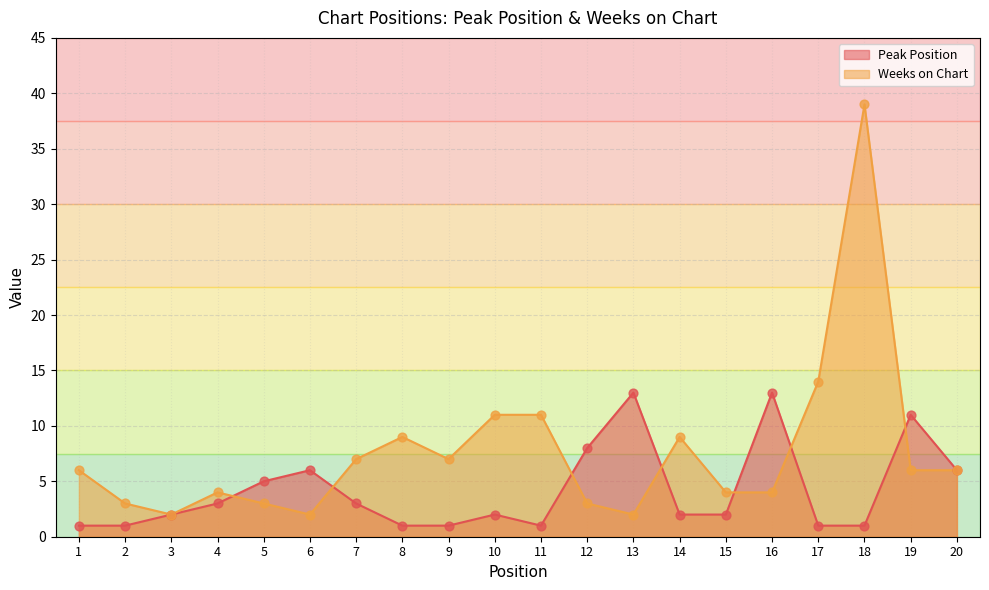

What is the total value across all series at 3?

4